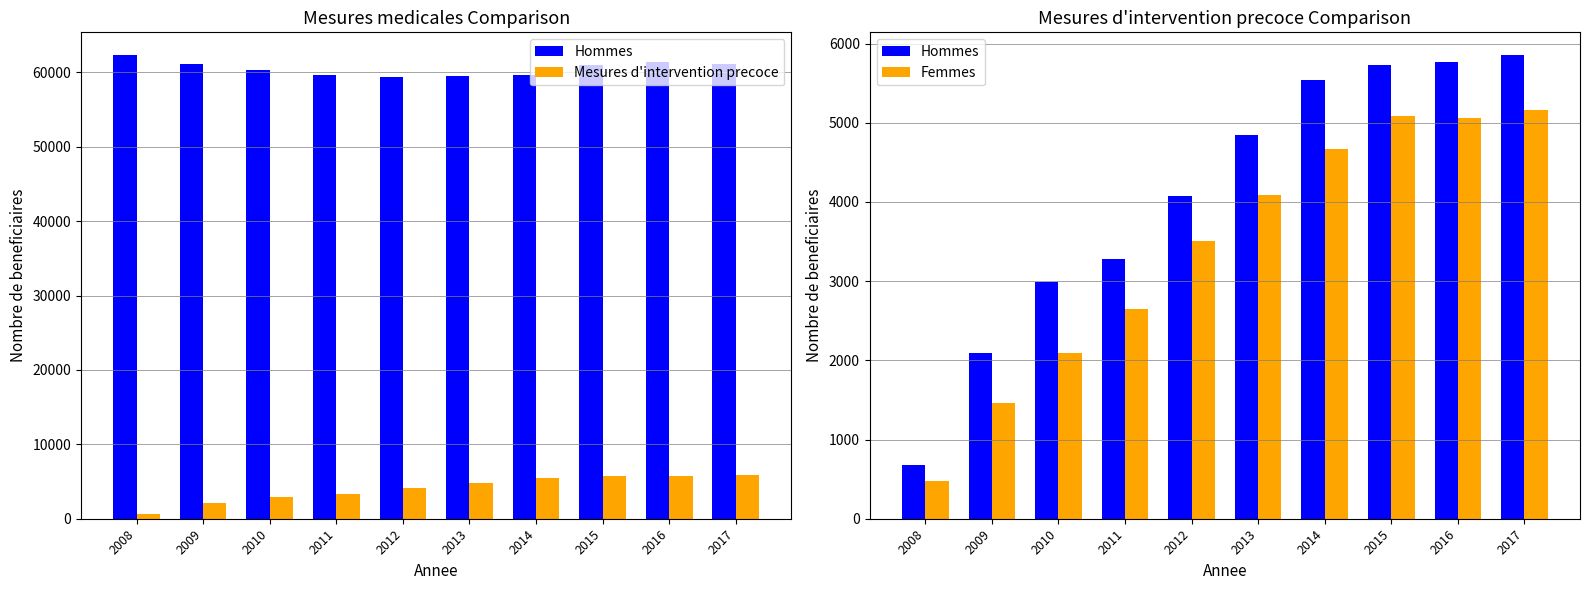

Which series has the widest spread of values?

Hommes